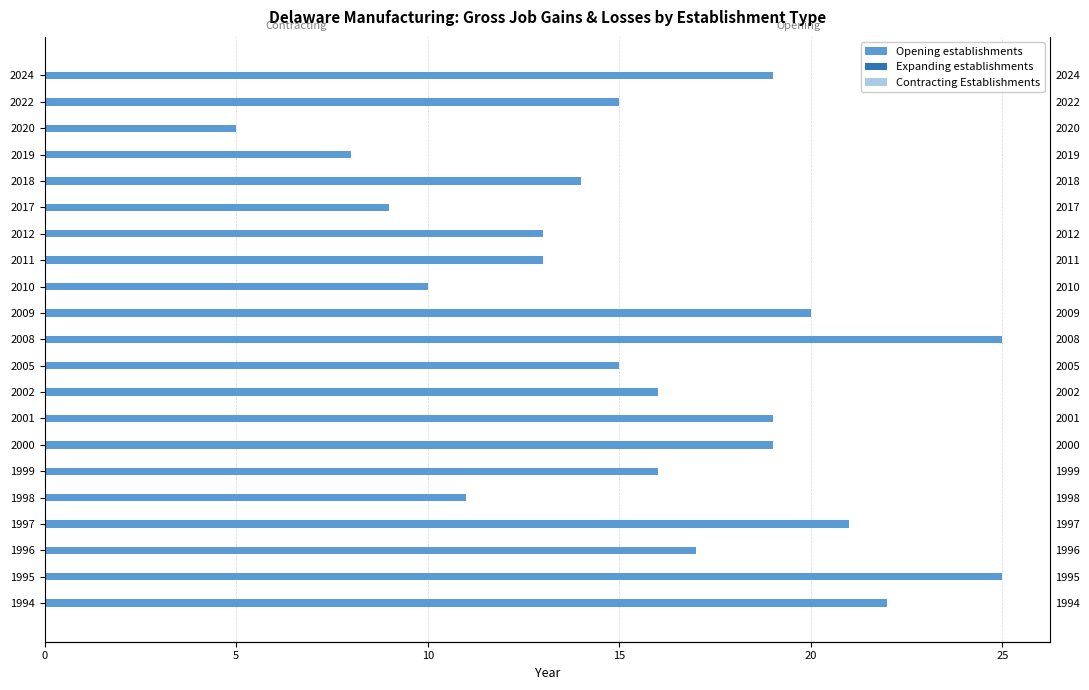

Which series has the largest range (max minus min)?

Opening establishments